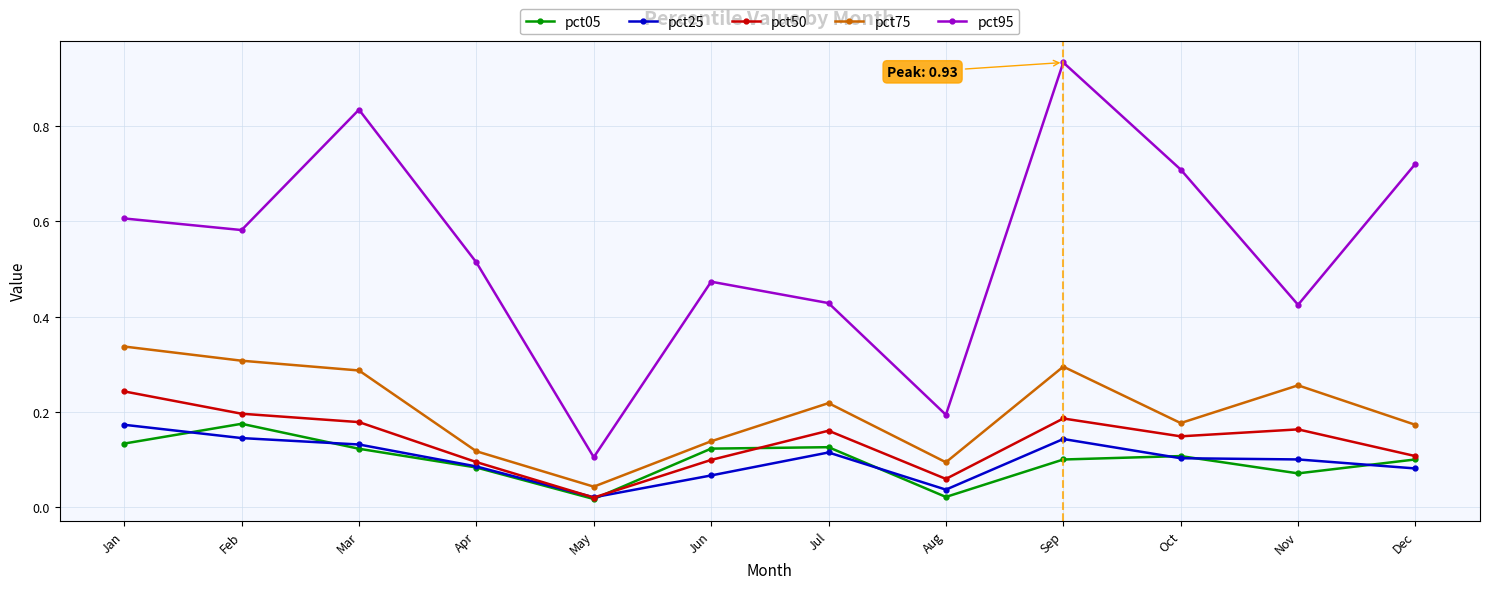

Between Jan and Aug, which series saw the biggest shift?

pct95